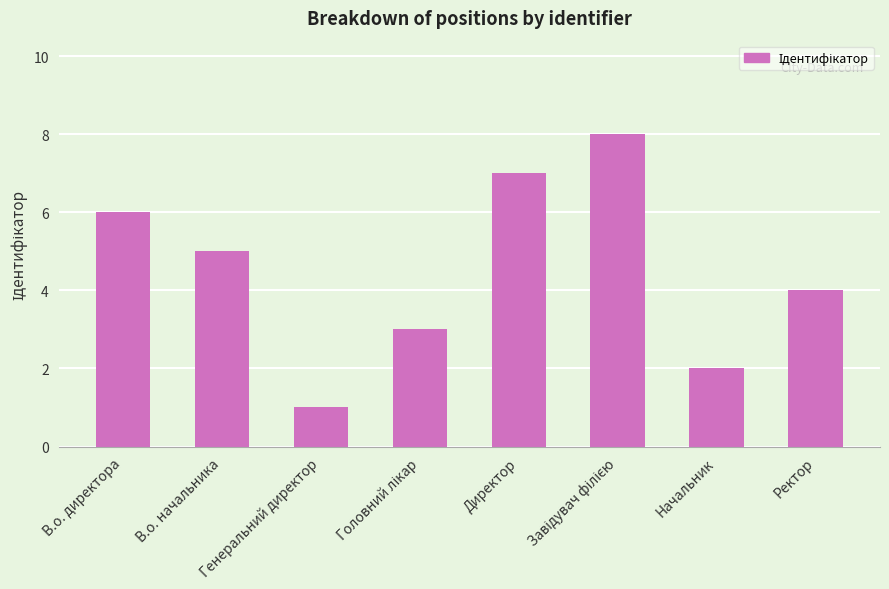

At which category does the chart reach its minimum across all series?

Генеральний директор